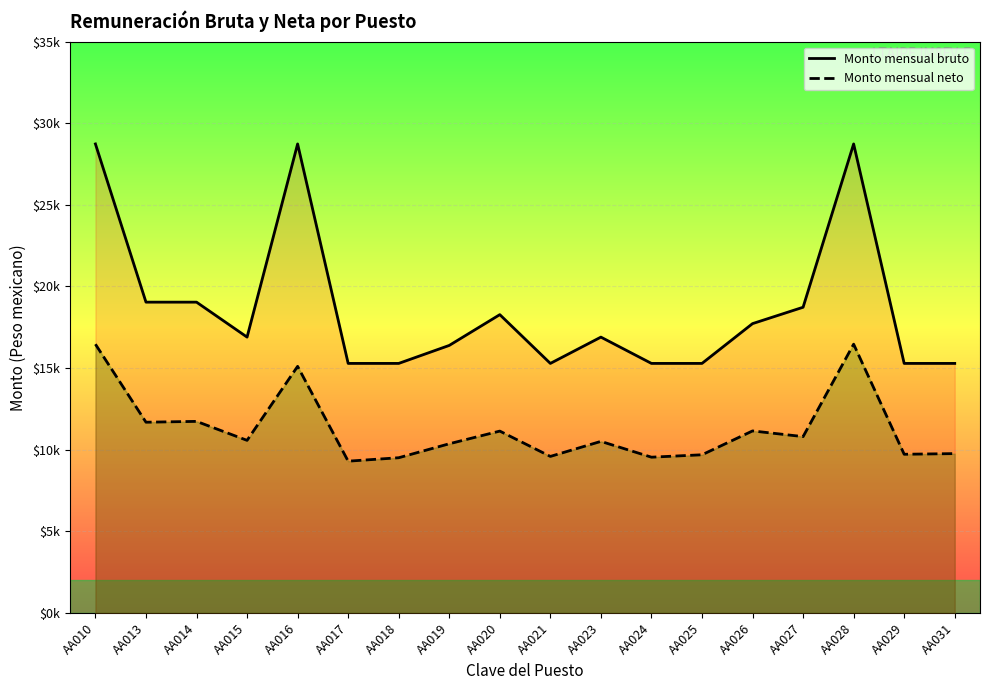

Which series changed the most between AA013 and AA031?

Monto mensual bruto